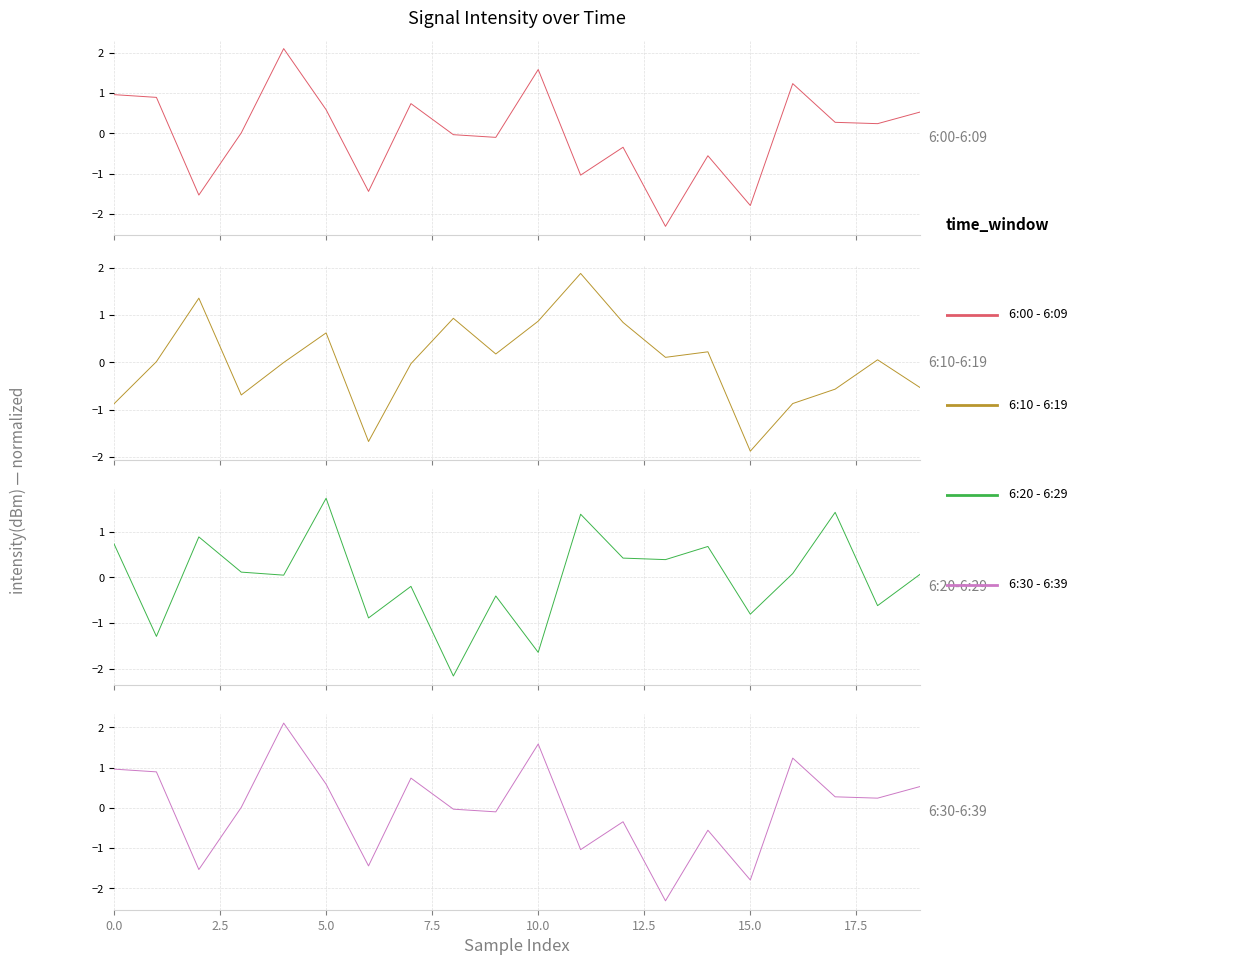

How many values in the 6:30 - 6:39 series exceed 0?

11